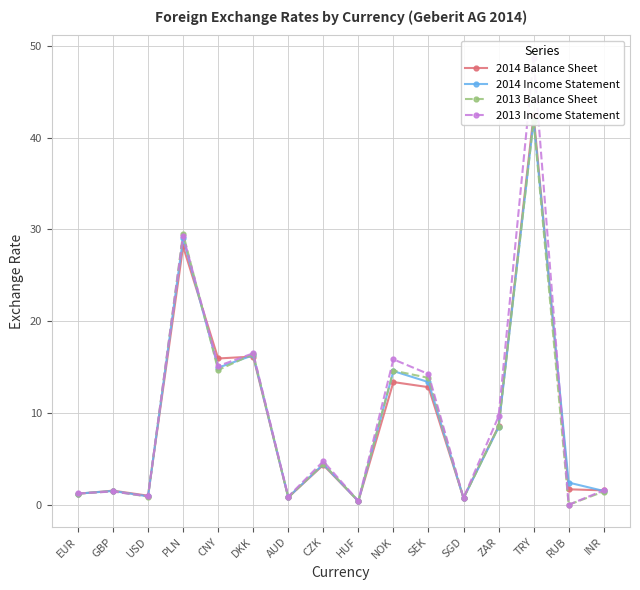

Reading right to left, list all the values displayed in this chart.

2014 Balance Sheet: 1.6	1.7	42.5	8.6	0.7	12.8	13.4	0.4	4.3	0.8	16.2	15.9	28.1	1.0	1.5	1.2
2014 Income Statement: 1.5	2.4	41.8	8.4	0.7	13.4	14.6	0.4	4.4	0.8	16.3	14.9	29.1	0.9	1.5	1.2
2013 Balance Sheet: 1.4	0.0	41.8	8.5	0.7	13.8	14.6	0.4	4.5	0.8	16.4	14.7	29.5	0.9	1.5	1.2
2013 Income Statement: 1.6	0.0	48.7	9.6	0.7	14.2	15.8	0.4	4.7	0.9	16.5	15.1	29.3	0.9	1.4	1.2